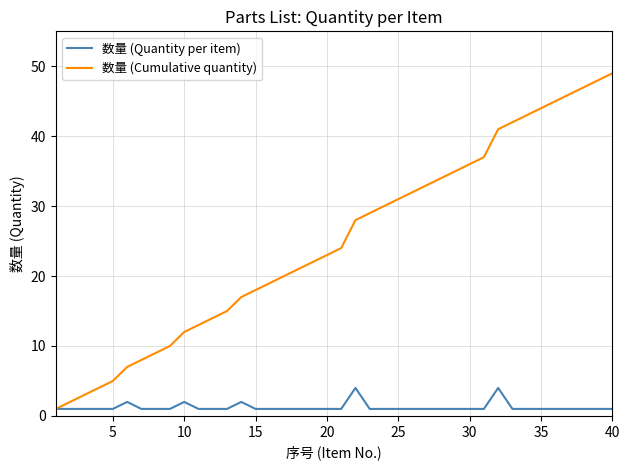

Reading left to right, list all the values displayed in this chart.

数量 (Quantity per item): 1	1	1	1	1	2	1	1	1	2	1	1	1	2	1	1	1	1	1	1	1	4	1	1	1	1	1	1	1	1	1	4	1	1	1	1	1	1	1	1
数量 (Cumulative quantity): 1	2	3	4	5	7	8	9	10	12	13	14	15	17	18	19	20	21	22	23	24	28	29	30	31	32	33	34	35	36	37	41	42	43	44	45	46	47	48	49